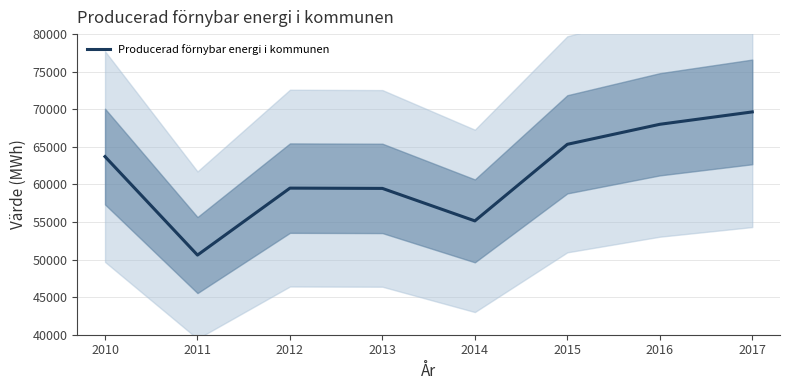

At which label is the value closest to 60122?

2012